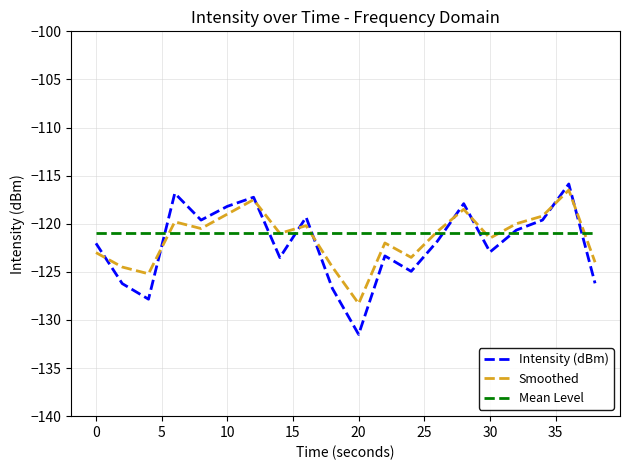

What is the maximum value for Intensity (dBm)?

-115.9